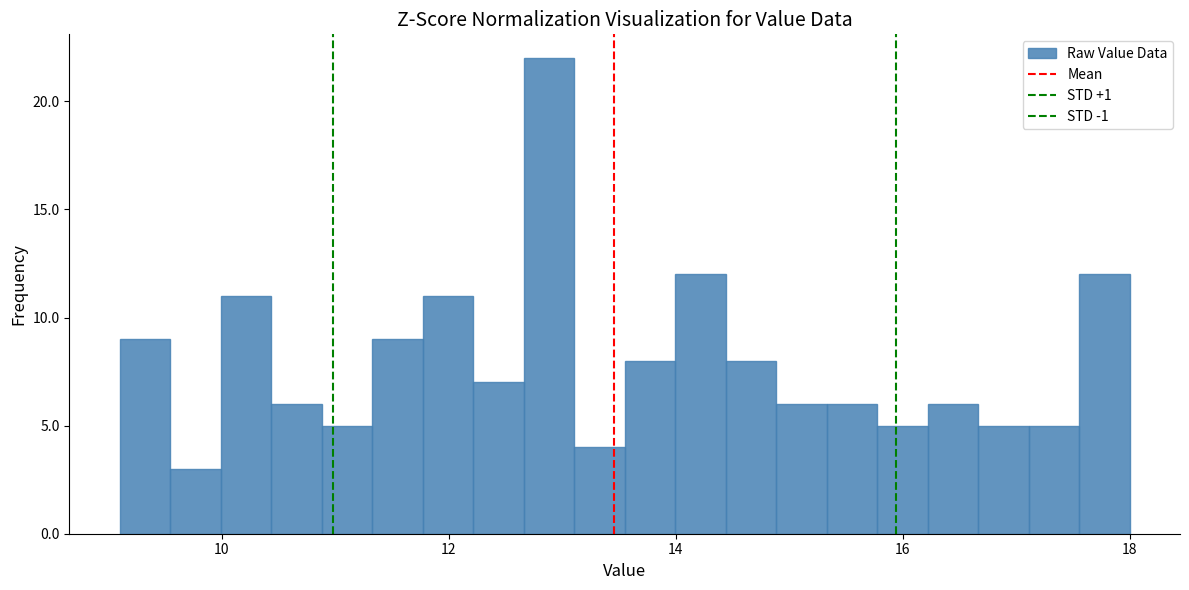

Around what value on the x-axis is the tallest bar? Give the approximate position of its centre, as read against the axis.

12.8